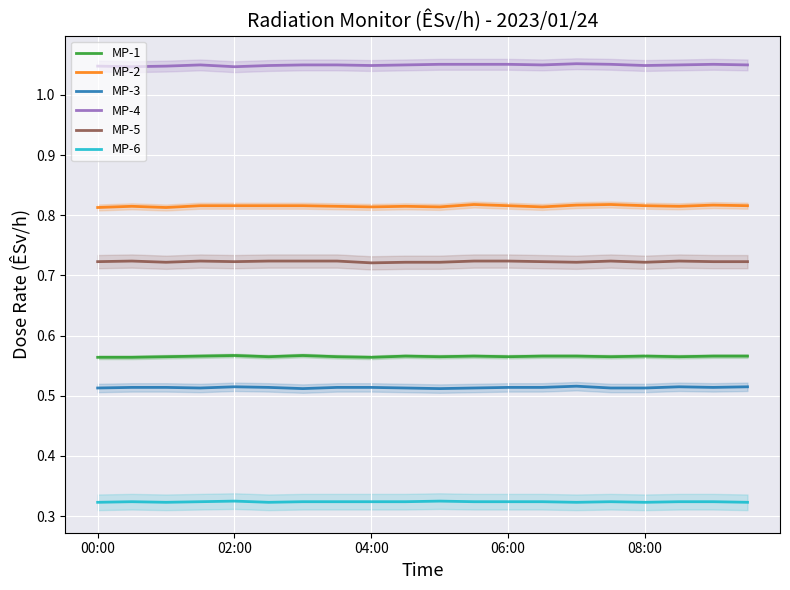

True or false: MP-6 and MP-1 cross at least once.

False